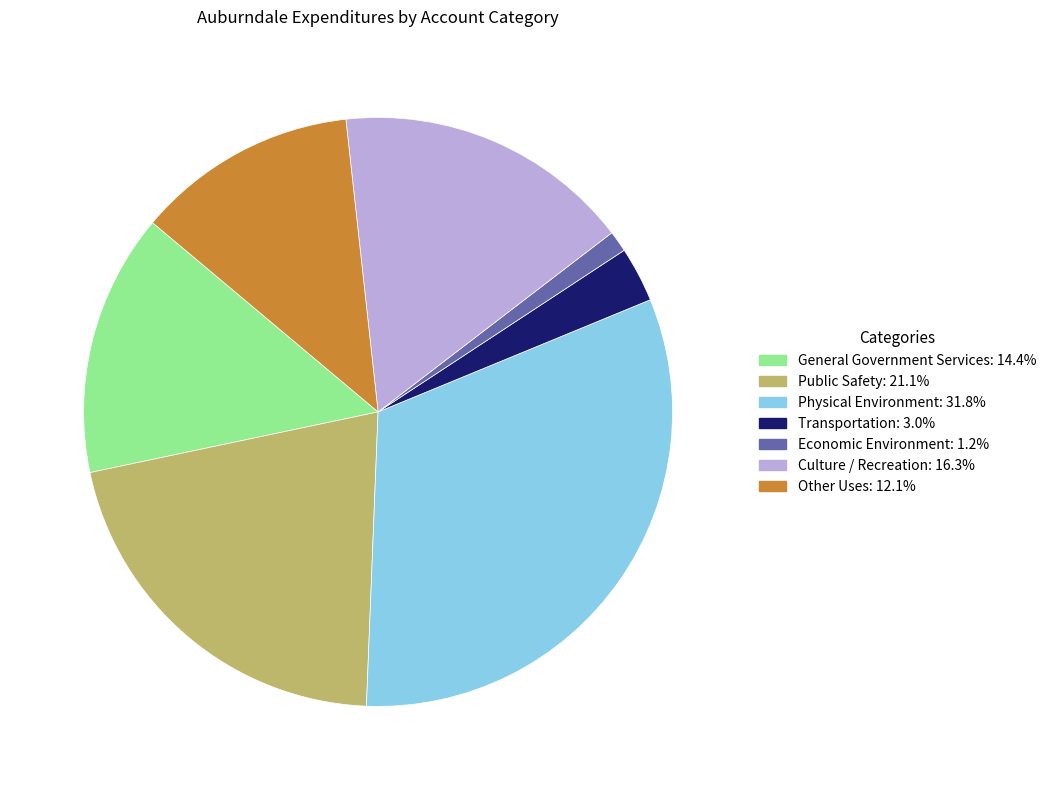

Which slice is the smallest?

Economic Environment